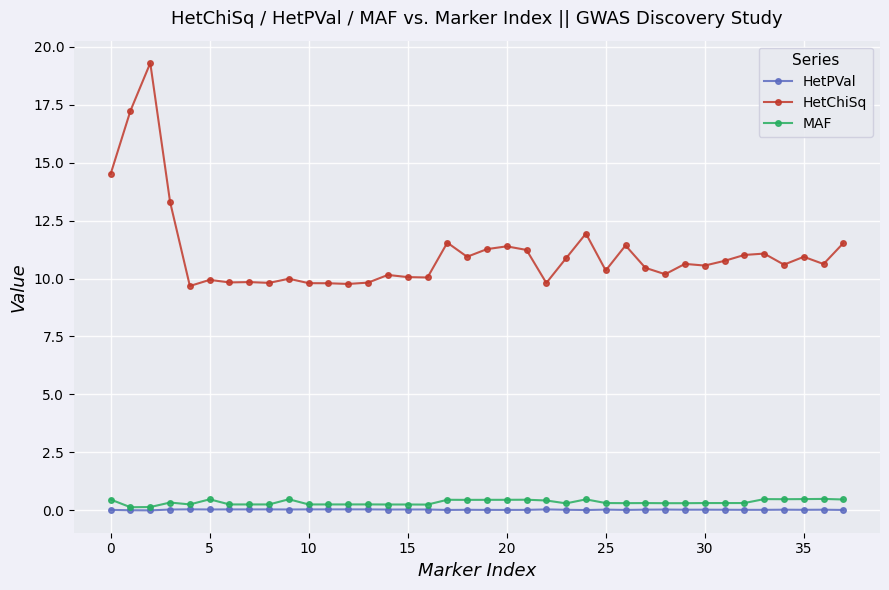

At how many categories does at least one series exceed 8?

38